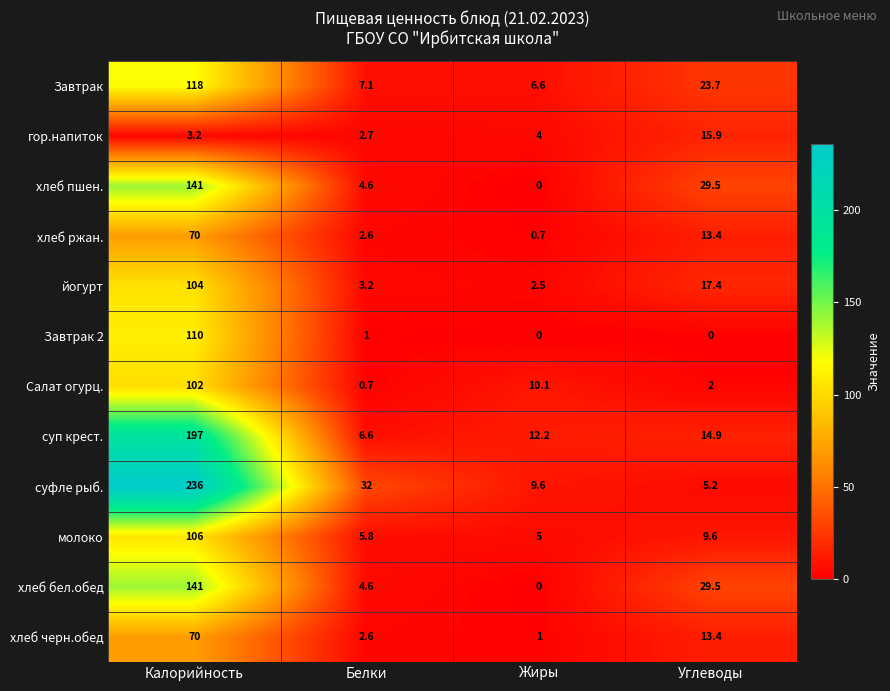

At which label is хлеб черн.обед closest to 35?

Углеводы